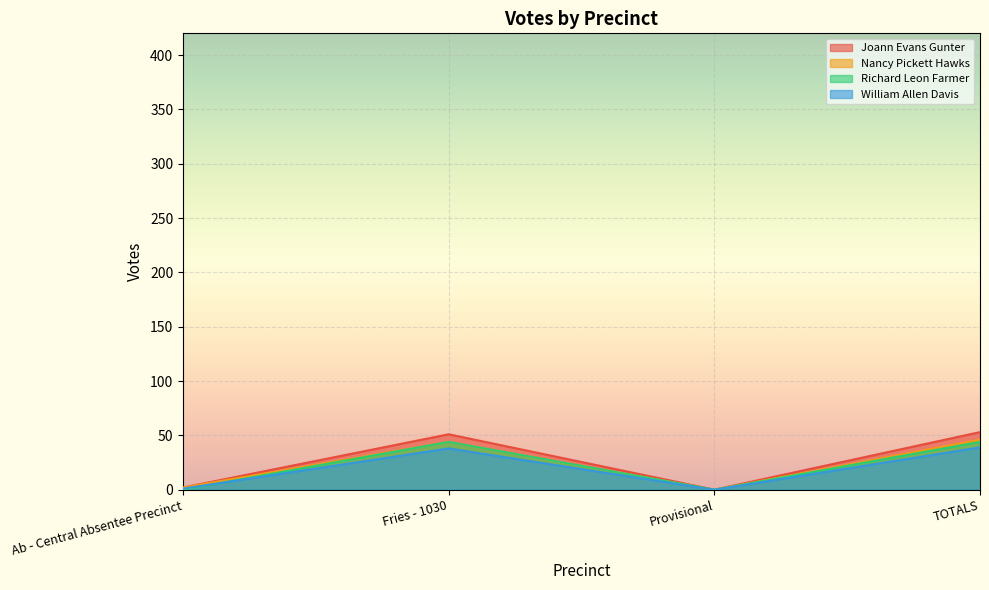

What is the label of the 4th point from the right?

Ab - Central Absentee Precinct